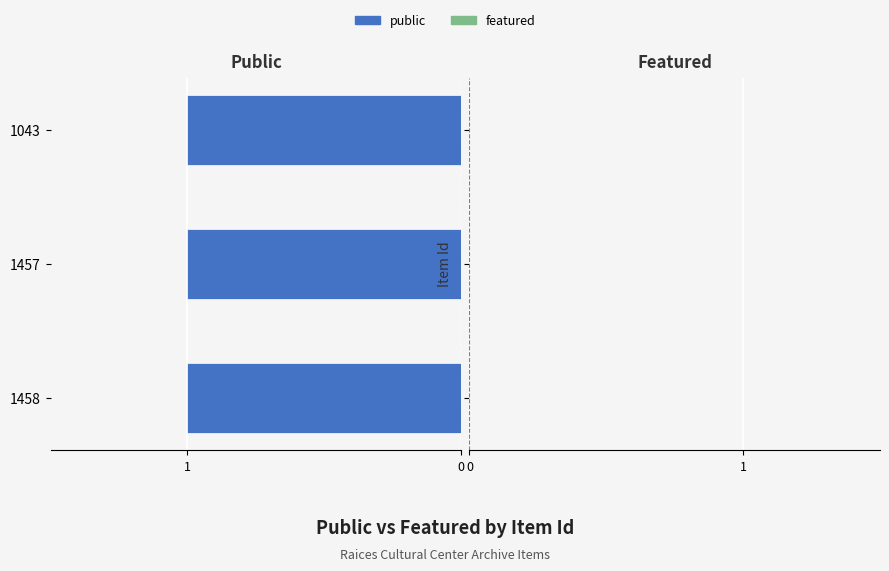

Reading left to right, transcribe all the data shown in this chart.

public: 1	1	1
featured: 0	0	0